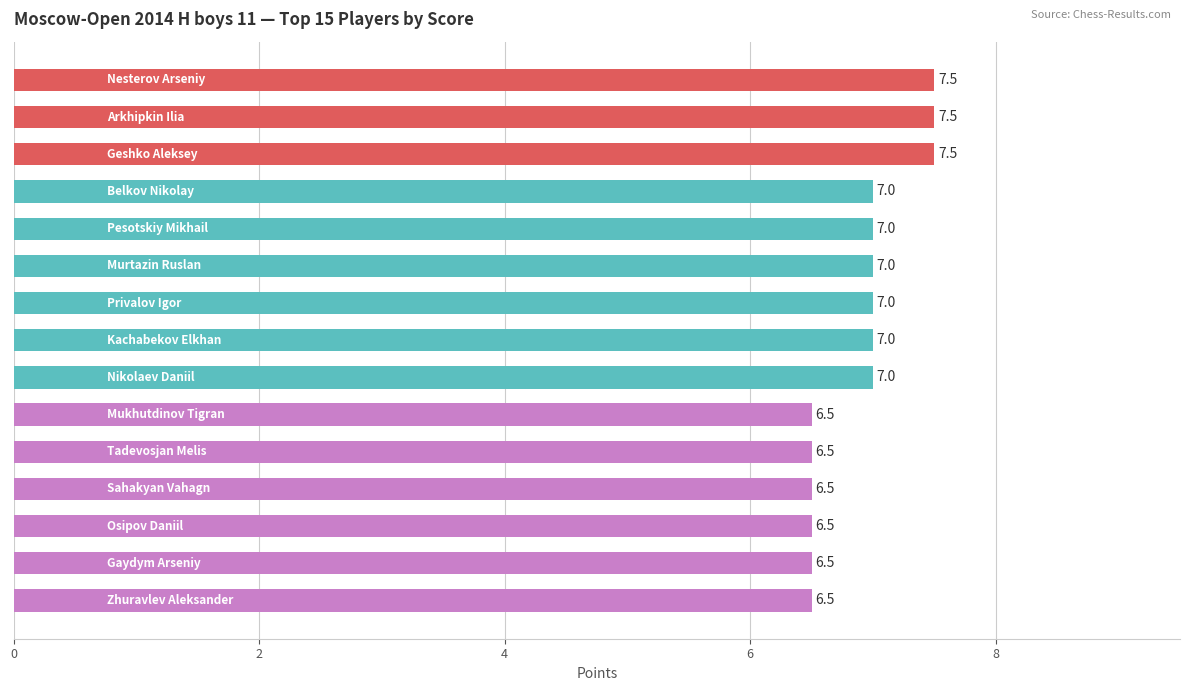

What is the smallest value displayed?

6.5